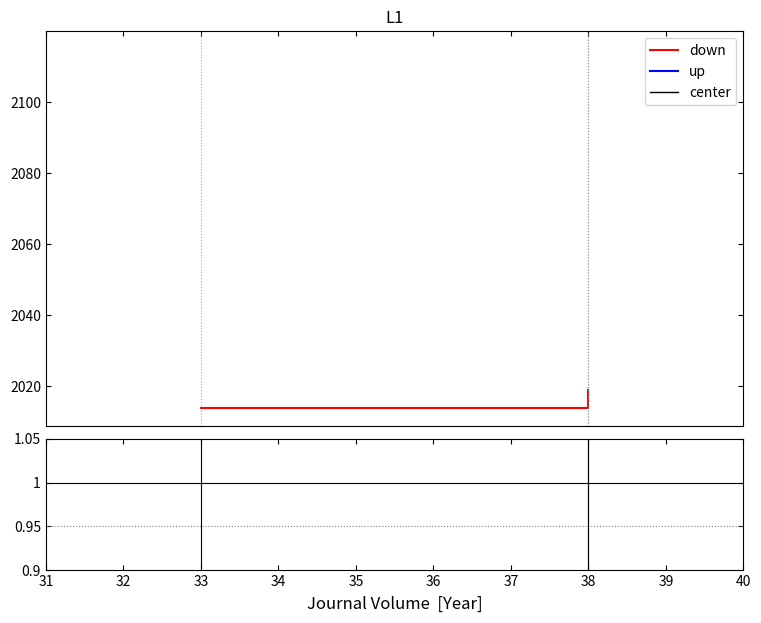

At how many categories does at least one series exceed 1315?

3